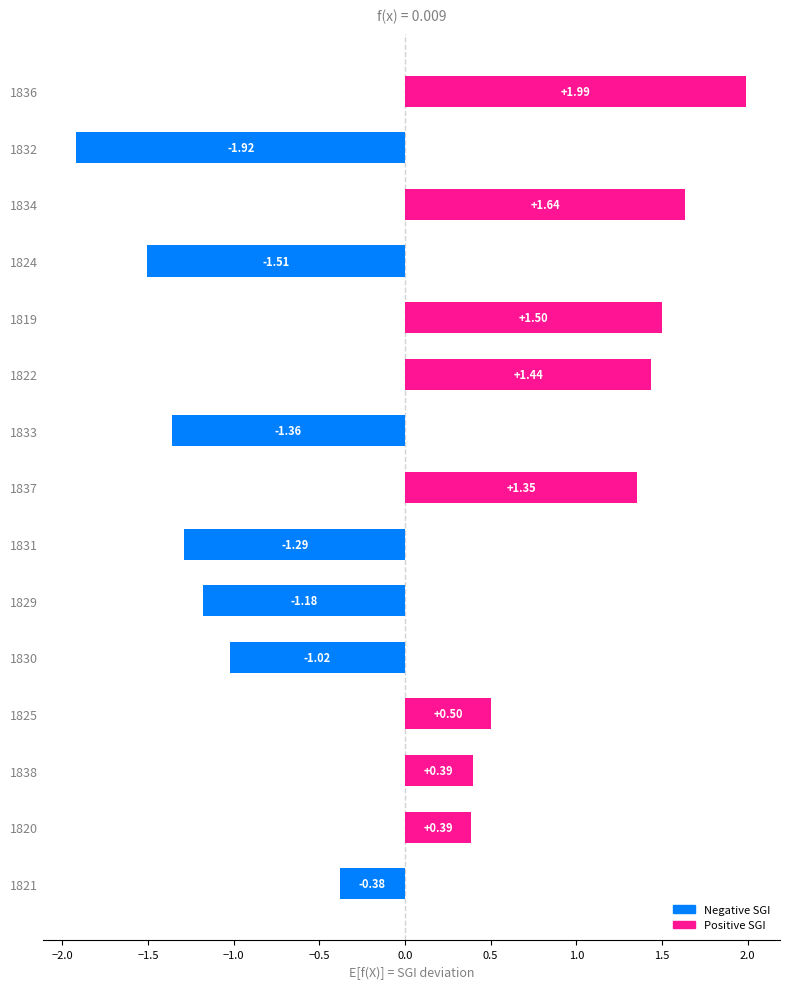

What is the sum of the values at 1822 and 1820?

1.8